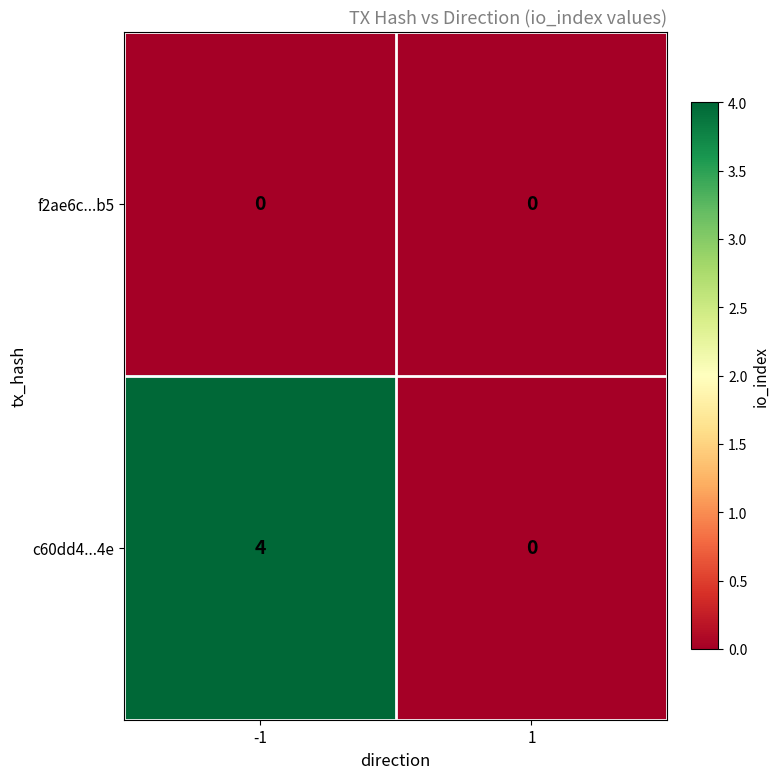

What is the difference between the highest and lowest values at -1?

4